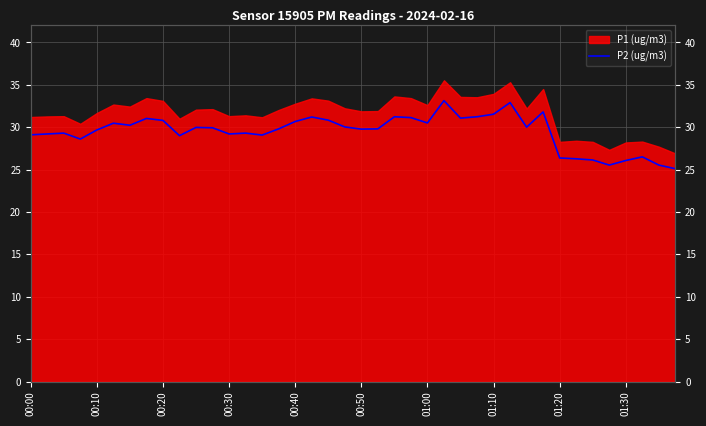

What is the difference between the values at 00:40 and 35?

4.1